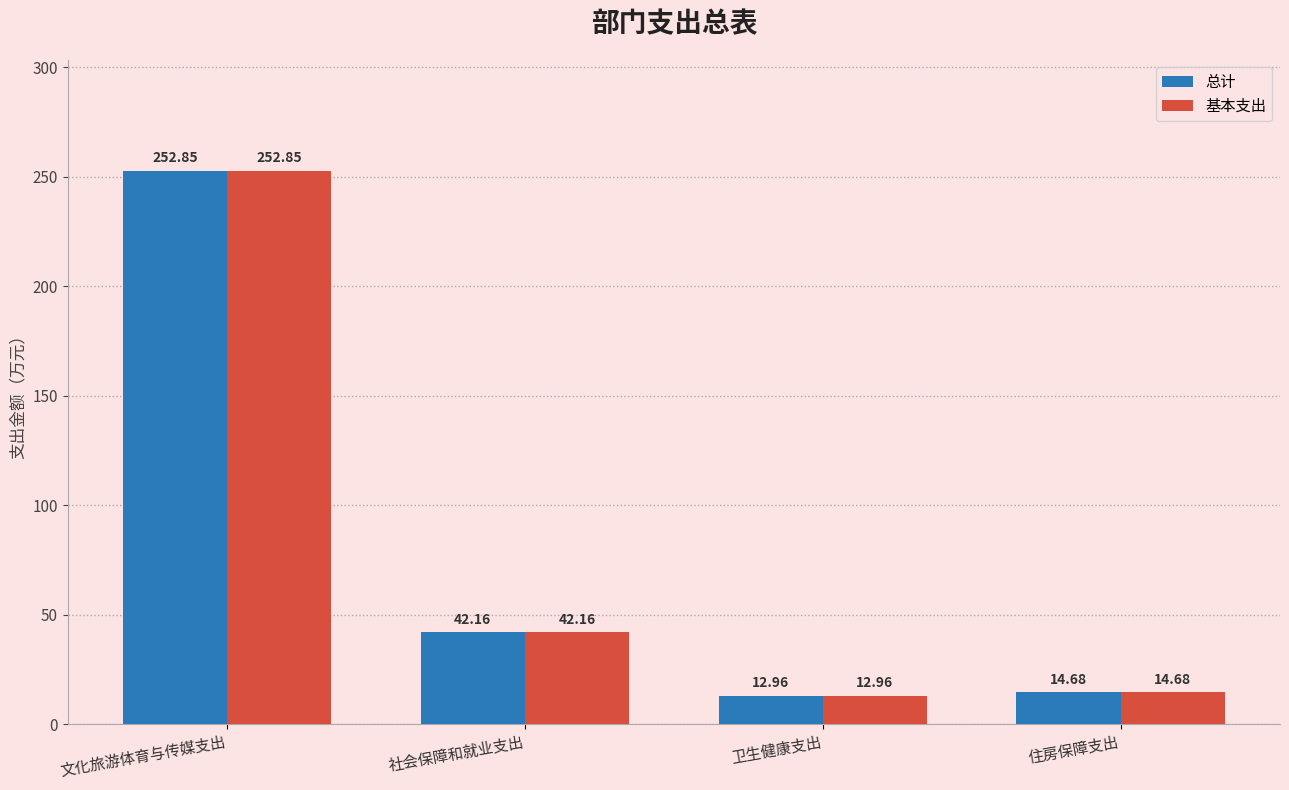

At which label is 基本支出 closest to 132?

社会保障和就业支出